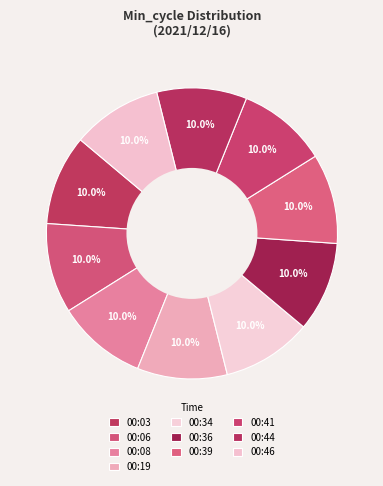

How many segments does this pie chart have?

10